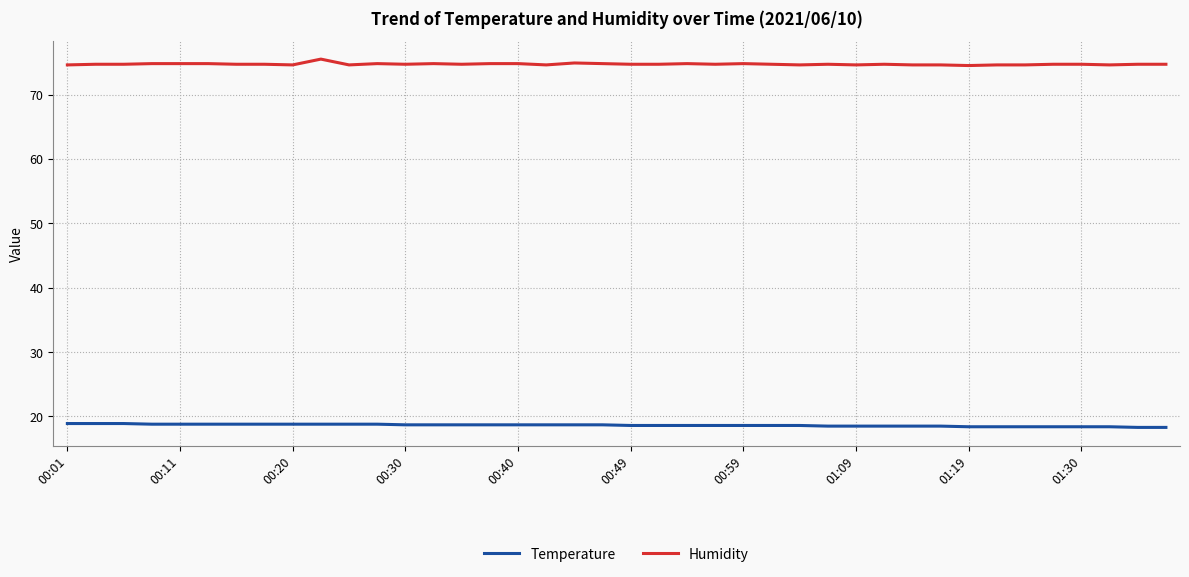

True or false: Humidity and Temperature intersect in this chart.

False